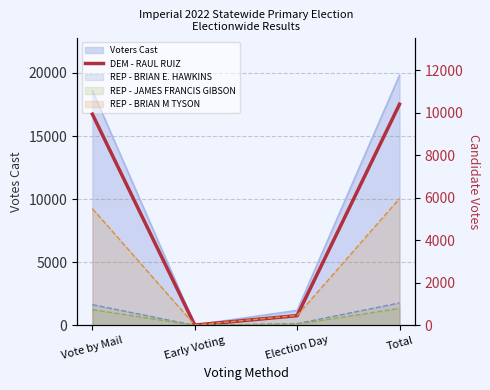

What is the ratio of the value at Vote by Mail to the value at Early Voting?

903.5